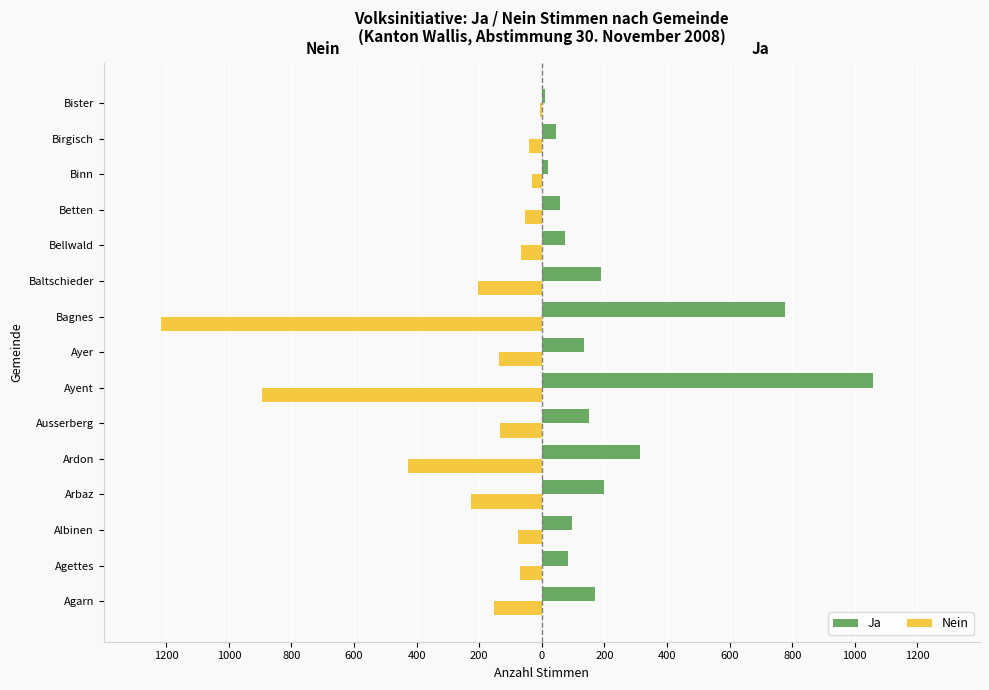

What is the difference between the second highest and minimum values in the Ja series?

766